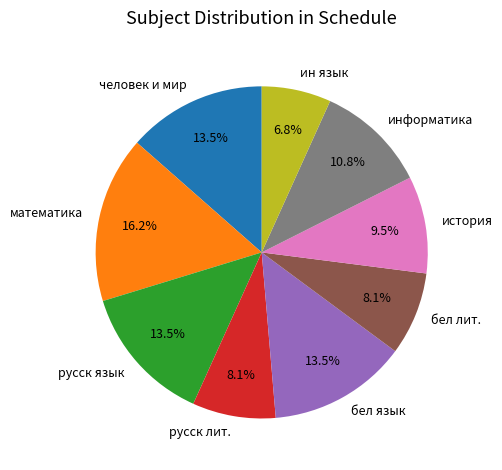

What percentage do русск язык and русск лит. together represent?

21.6%